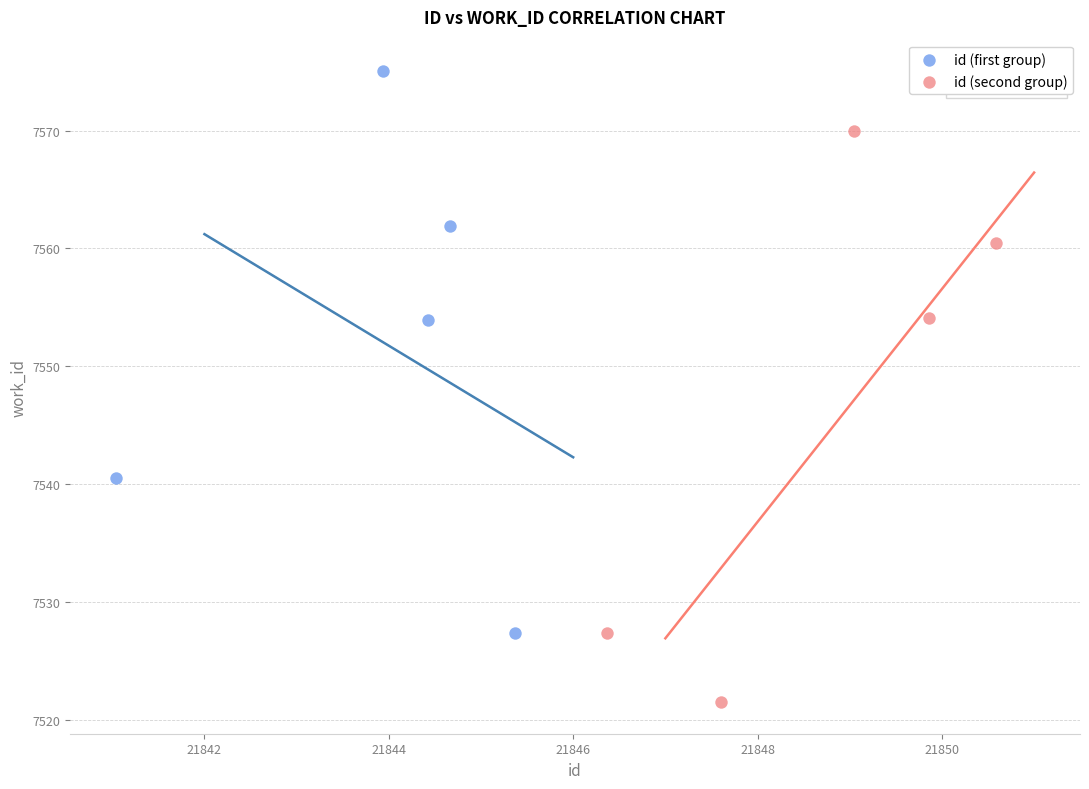

Which series reaches the minimum Y coordinate?

id (second group)